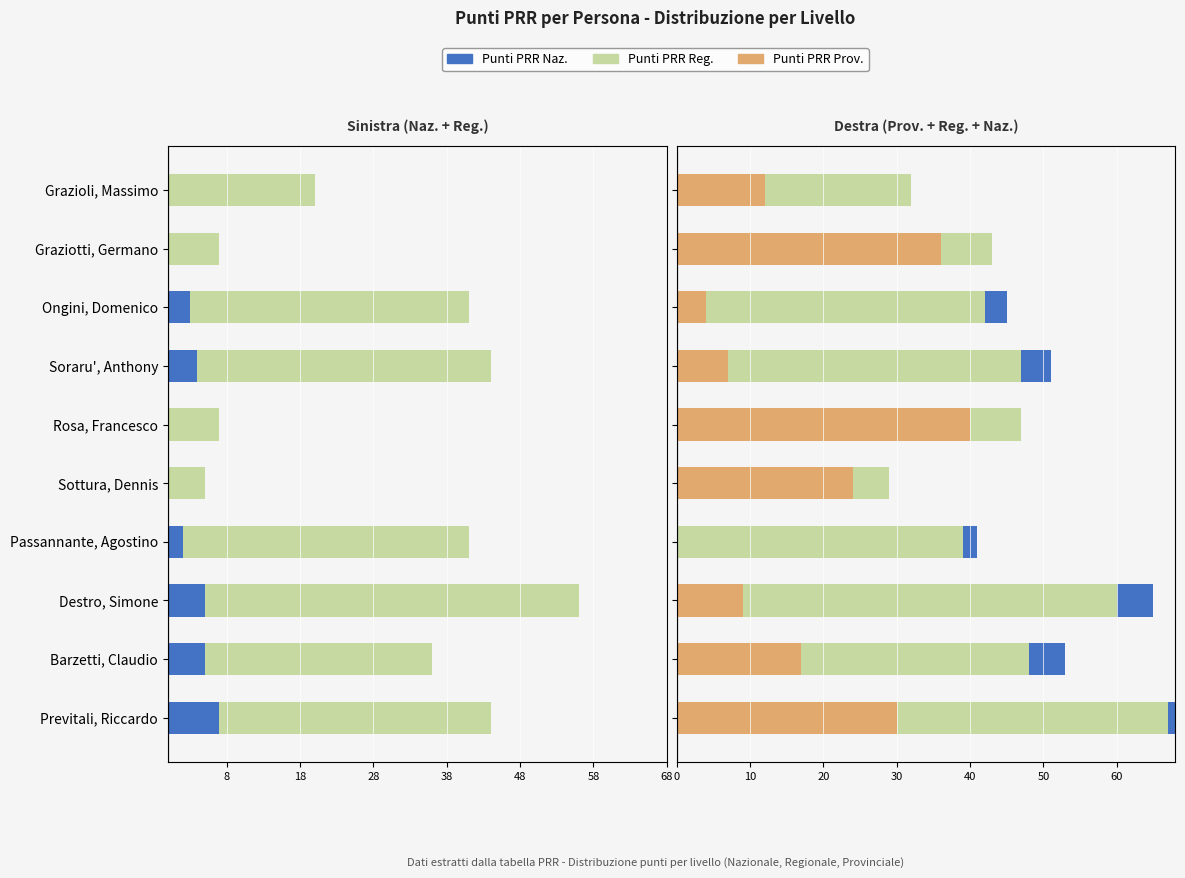

How many bars are there in each group?

3